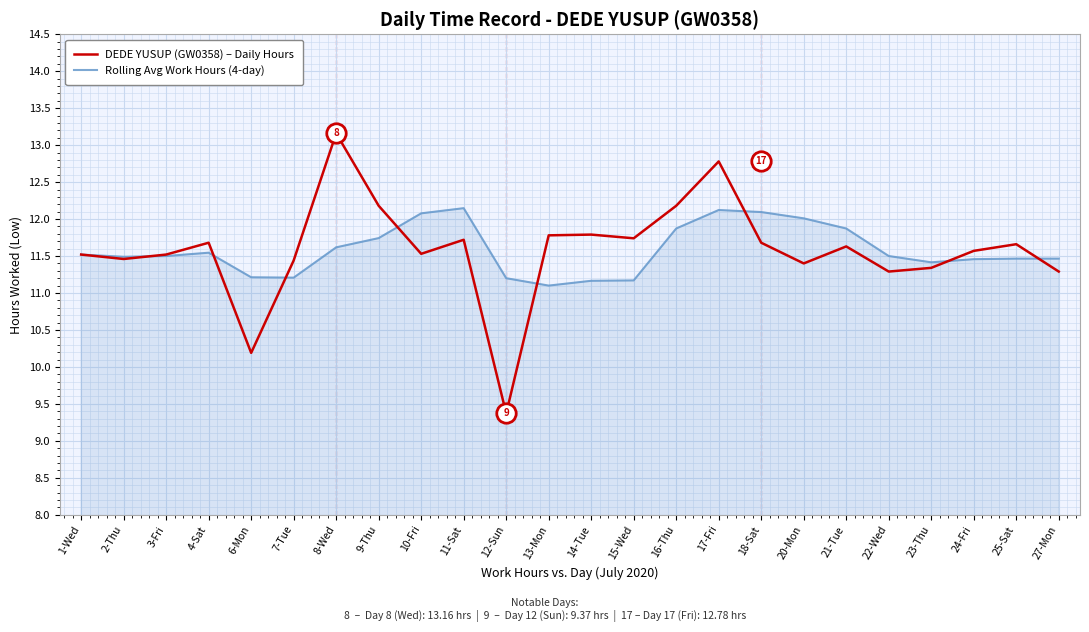

What position from the right is 4-Sat?

21